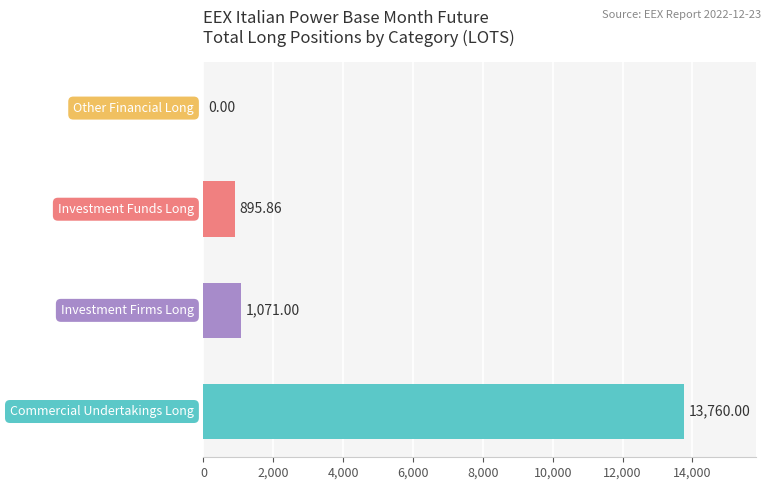

What is the sum of all values?

15726.9